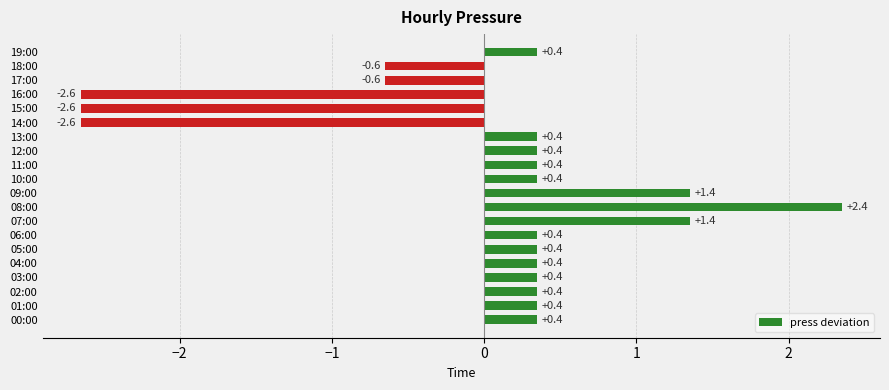

How many values are below 0?

5